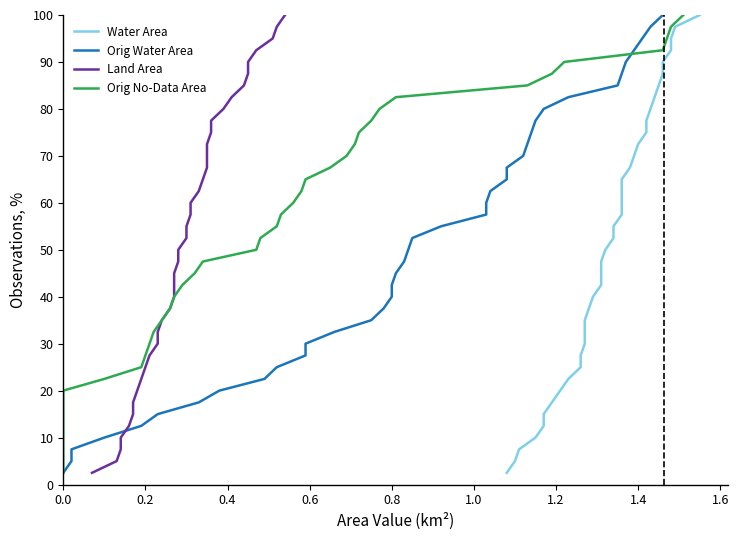

How many lines are shown in the chart?

4